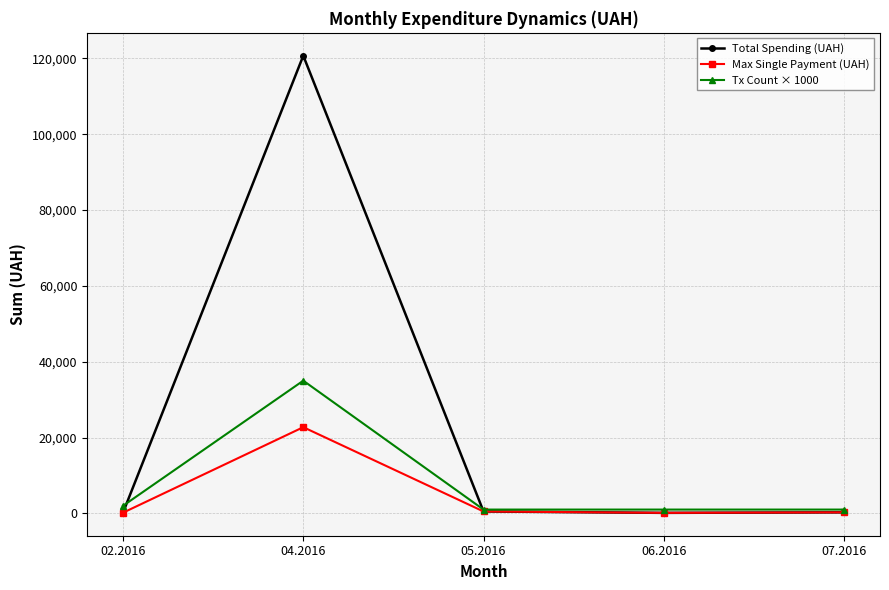

Rank the series by their maximum value, from highest to lowest.

Total Spending (UAH), Tx Count × 1000, Max Single Payment (UAH)